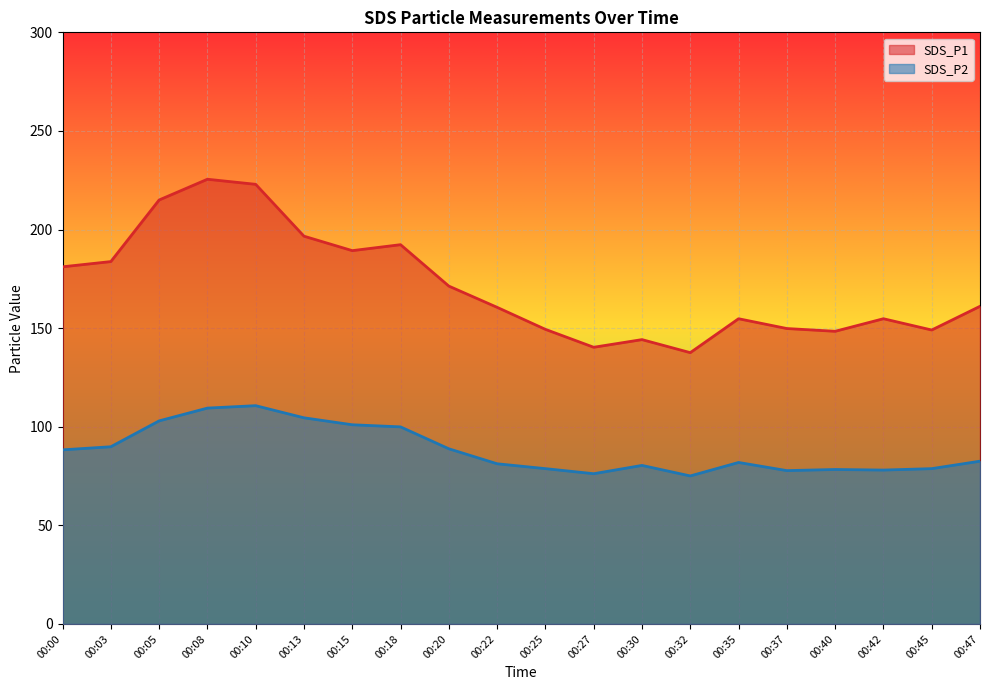

Reading right to left, extract all data points from this chart.

SDS_P1: 00:47=161.1	00:45=149.1	00:42=154.8	00:40=148.4	00:37=149.8	00:35=154.8	00:32=137.6	00:30=144.2	00:27=140.3	00:25=149.4	00:22=160.6	00:20=171.3	00:18=192.3	00:15=189.3	00:13=196.6	00:10=222.9	00:08=225.5	00:05=215.0	00:03=183.8	00:00=181.1
SDS_P2: 00:47=82.5	00:45=78.8	00:42=78.0	00:40=78.3	00:37=77.8	00:35=81.9	00:32=75.0	00:30=80.4	00:27=76.2	00:25=78.8	00:22=81.2	00:20=88.8	00:18=99.9	00:15=101.0	00:13=104.5	00:10=110.7	00:08=109.5	00:05=103.0	00:03=89.8	00:00=88.3